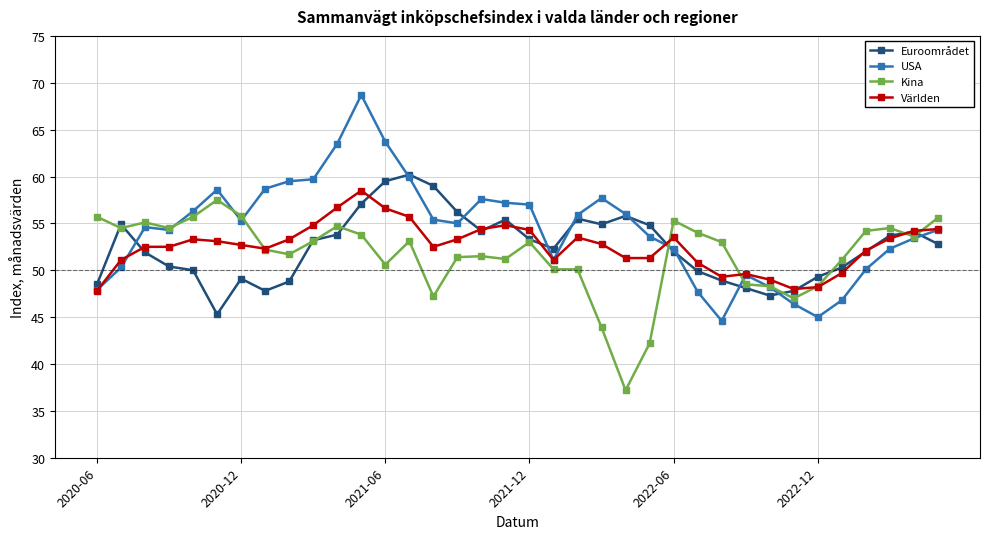

Rank the series by their maximum value, from lowest to highest.

Kina, Världen, Euroområdet, USA